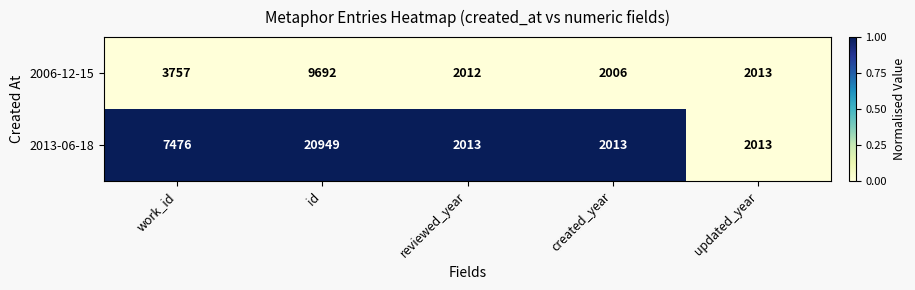

How many series are shown in this chart?

2